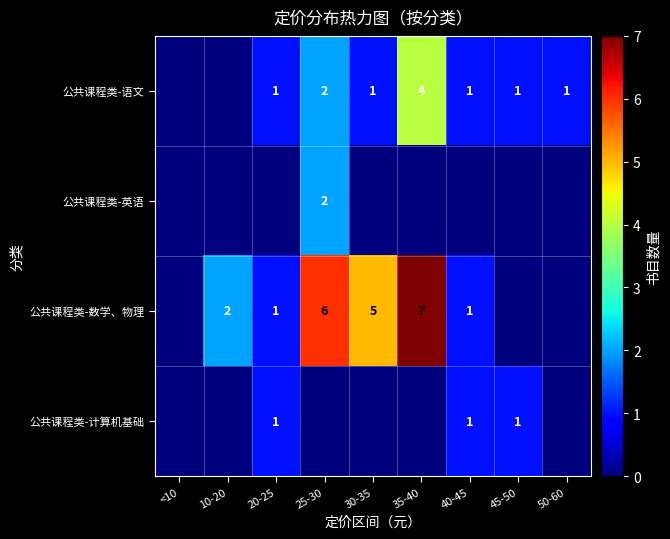

What is the total value across all series at 20-25?

3